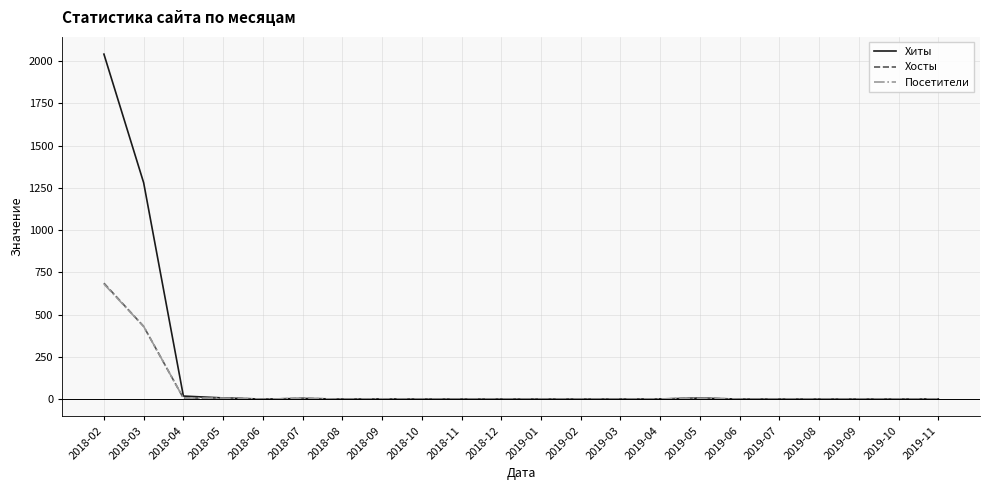

What is the difference between the maximum and minimum values in the Посетители series?

681